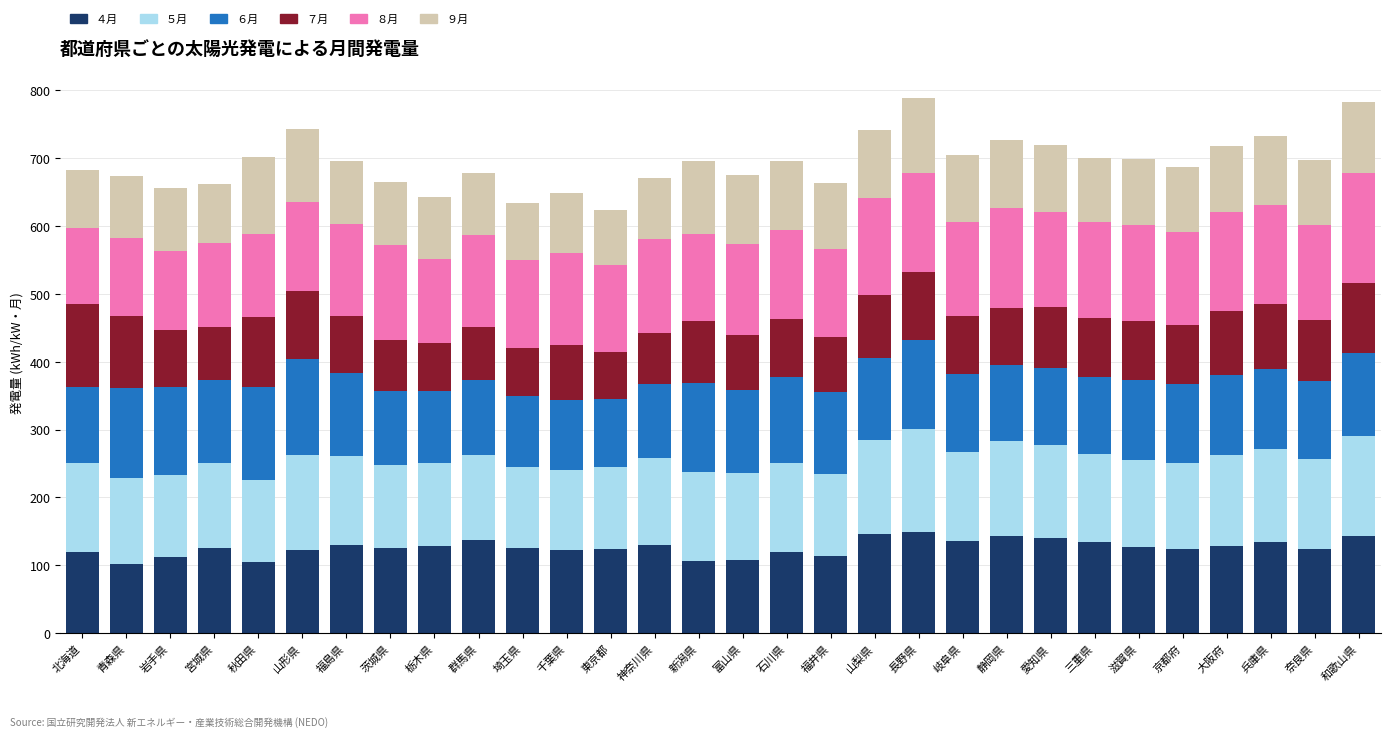

What is the maximum value for ４月?

149.0